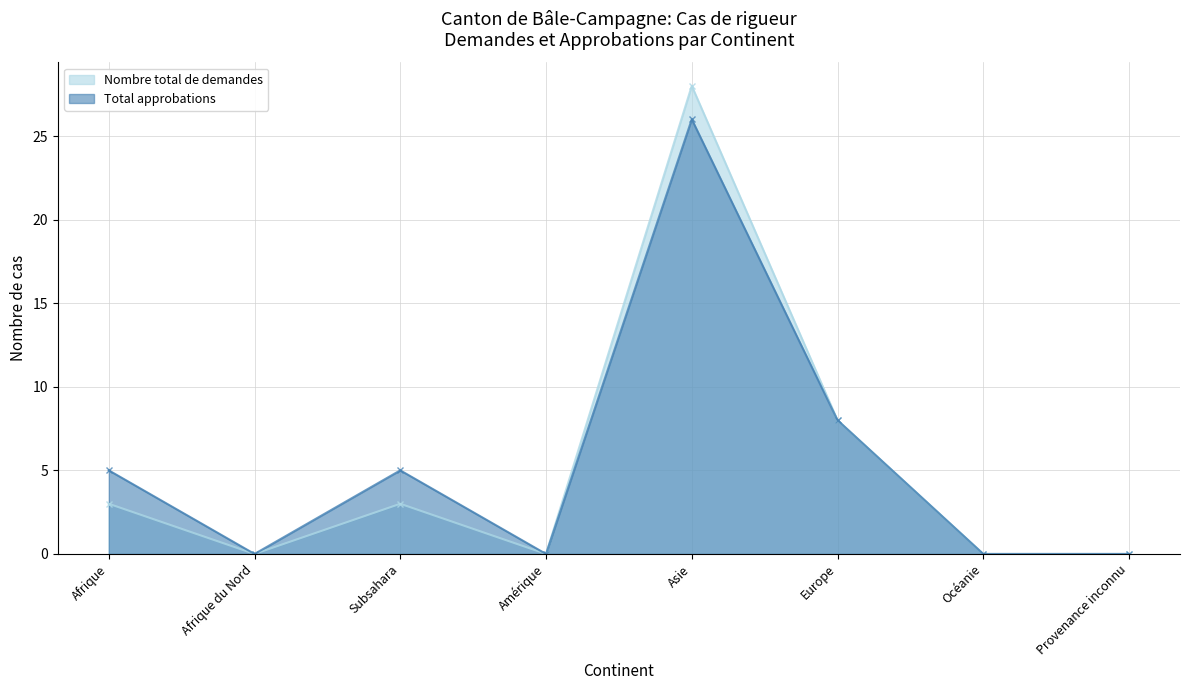

True or false: Nombre total de demandes and Total approbations intersect in this chart.

False